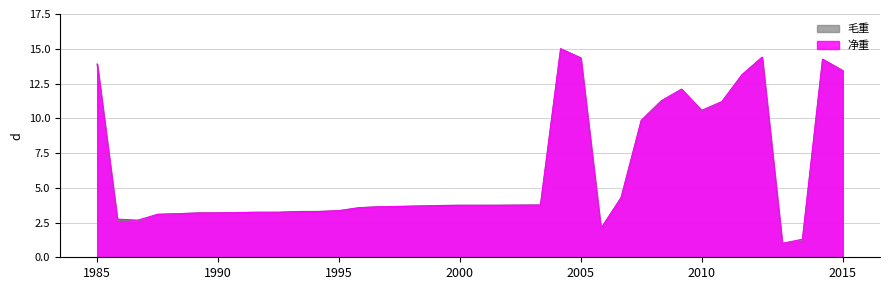

What is the minimum value for 净重?

1.0